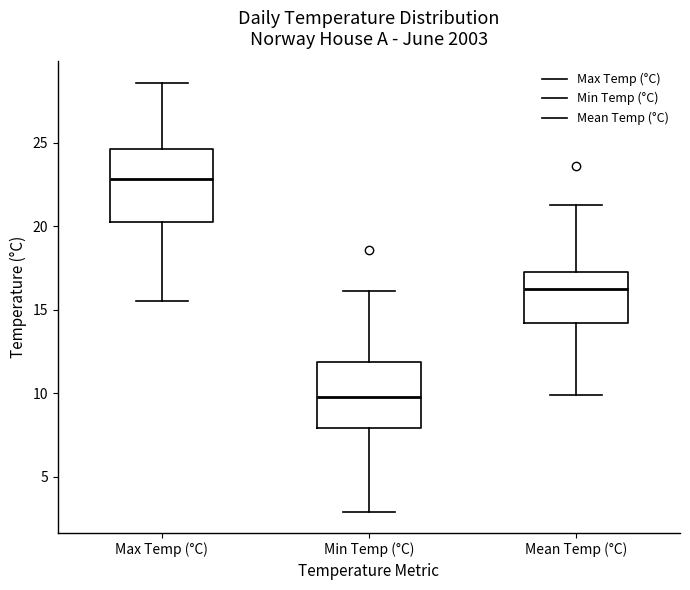

Reading left to right, transcribe this box plot: for each box, give where its median line is, the range the box spans, and where its two whiskers end, as read against the y-axis. The values are not printed on the chart, so give them approximately, as read against the axis.

Max Temp (°C): median 23.0, box 20.5 to 24.5, whiskers 15.5 to 28.5
Min Temp (°C): median 10.0, box 8.0 to 12.0, whiskers 3.0 to 16.0
Mean Temp (°C): median 16.5, box 14.0 to 17.5, whiskers 10.0 to 21.5